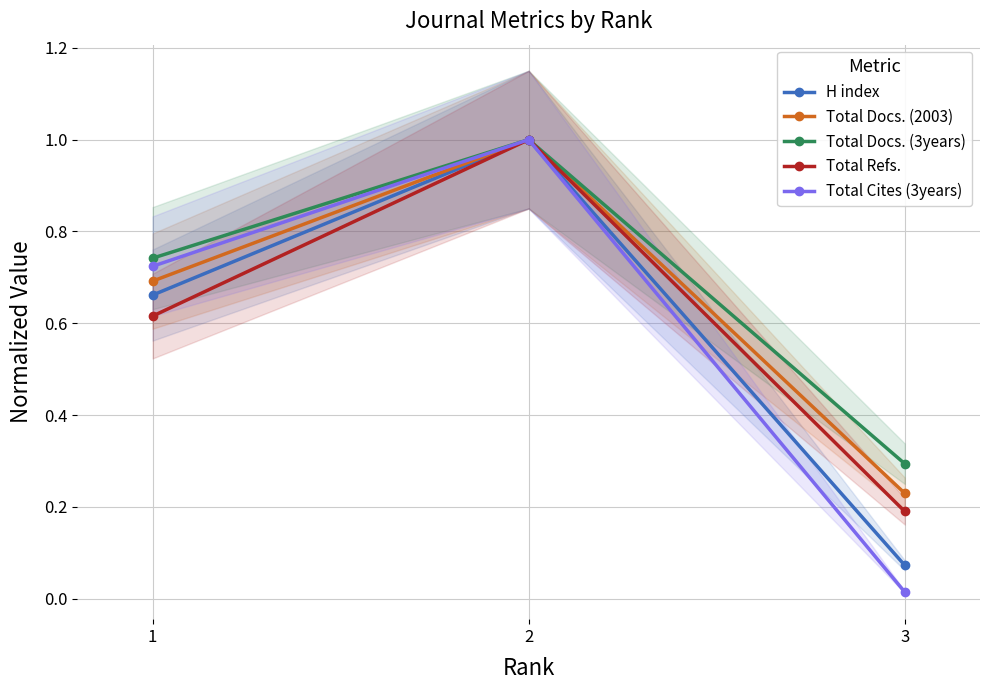

Which category has the highest value in the H index series?

2